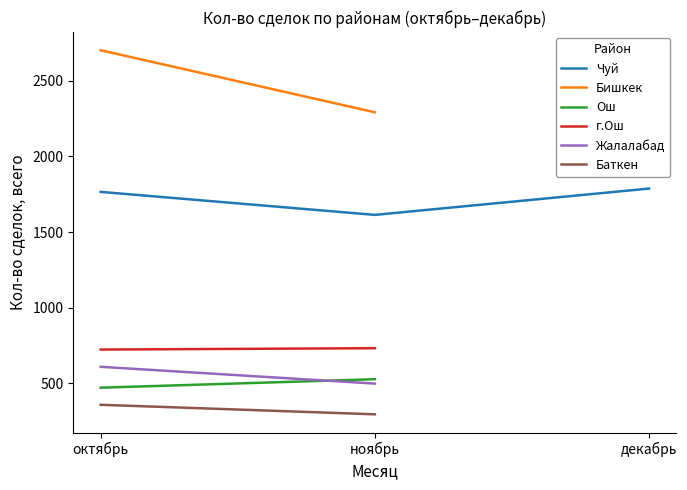

What is the total value across all series at ноябрь?

5962